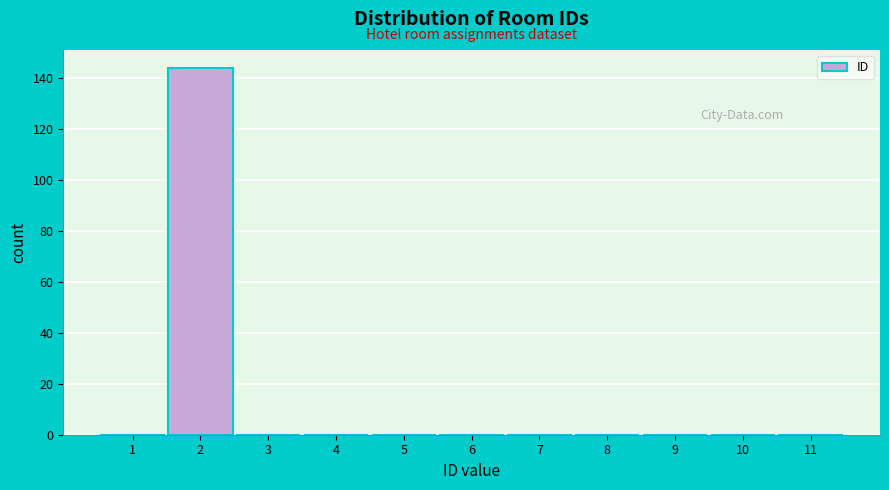

Reading left to right, extract all data points from this chart.

1=0	2=144	3=0	4=0	5=0	6=0	7=0	8=0	9=0	10=0	11=0